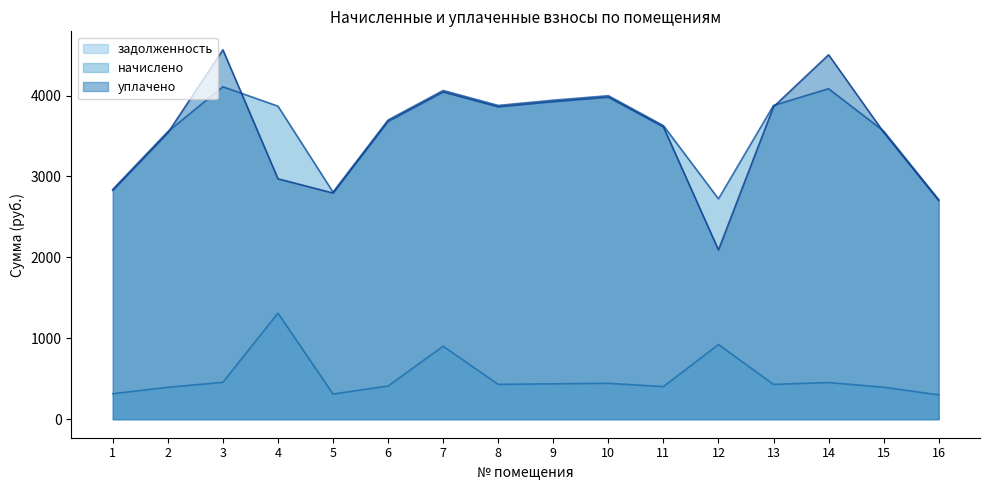

What is the highest value of the уплачено series?

4565.7